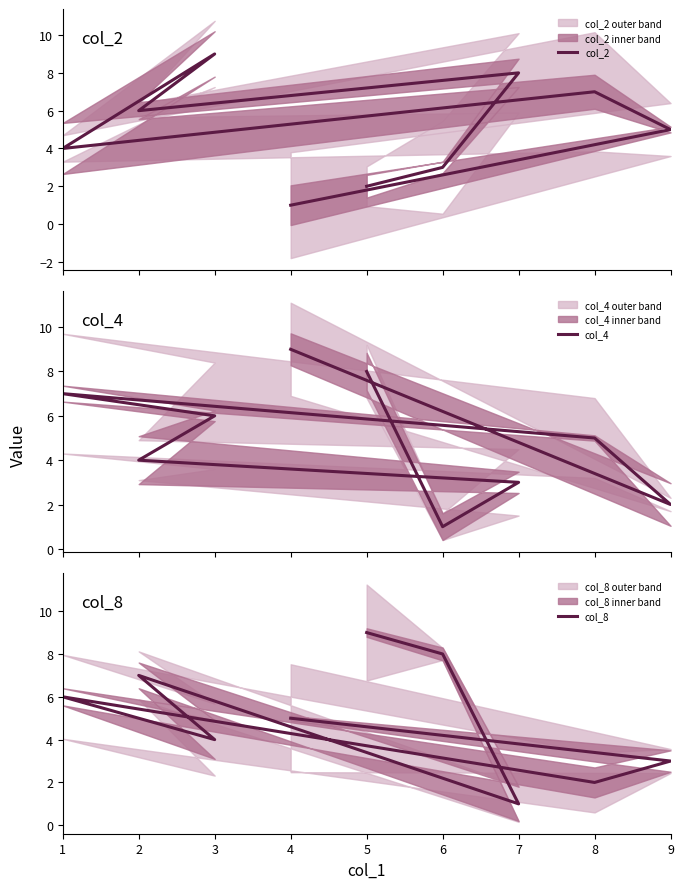

How many interior local valleys does the col_2 series have?

2